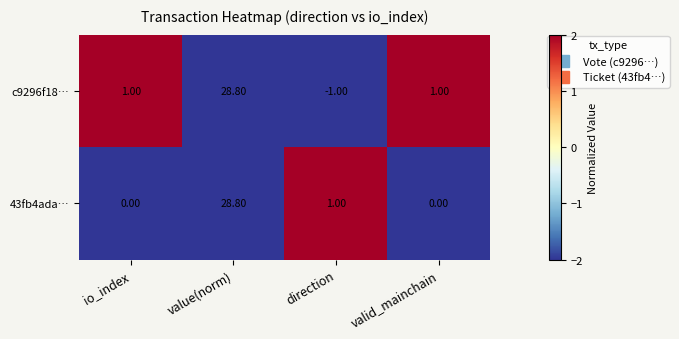

At which category is the sum across all series the highest?

value(norm)